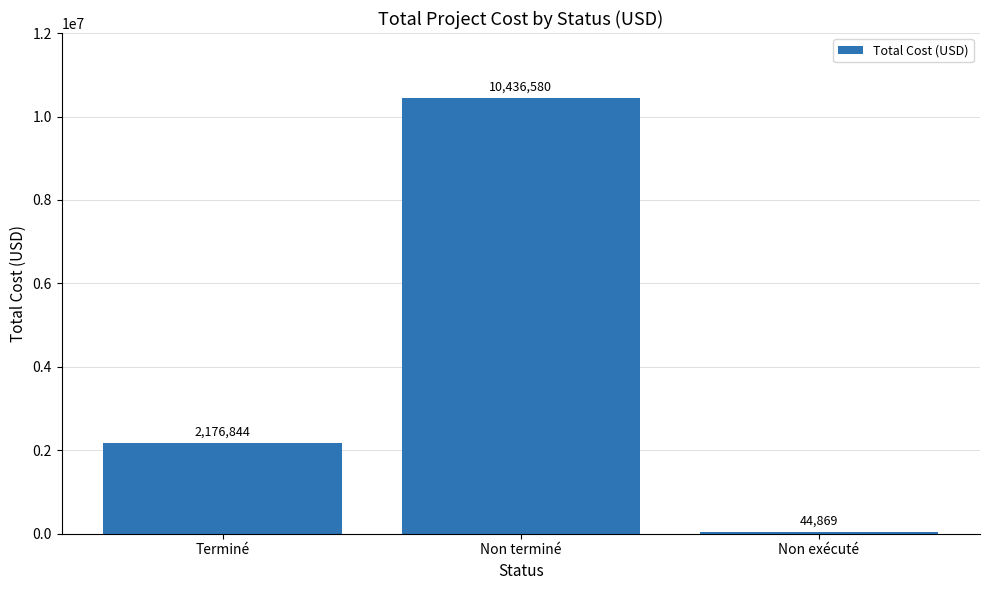

What is the label of the 2nd bar from the left?

Non terminé